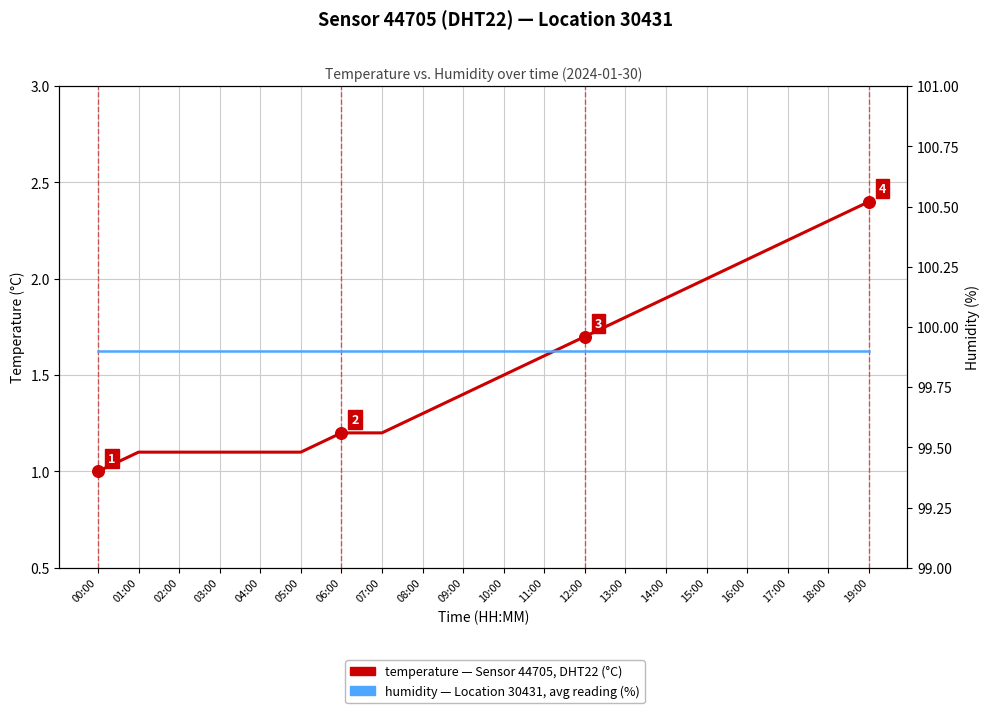

What is the total value across all series at 00:00?

100.9